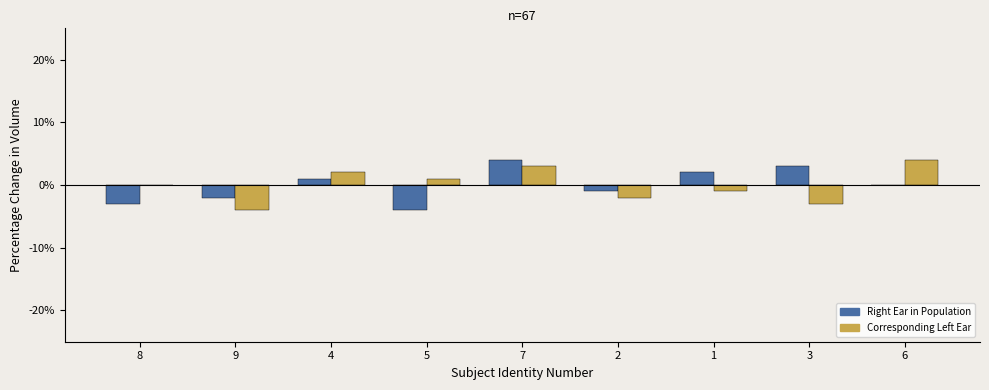

The Corresponding Left Ear series shows -2 at 9. True or false?

False